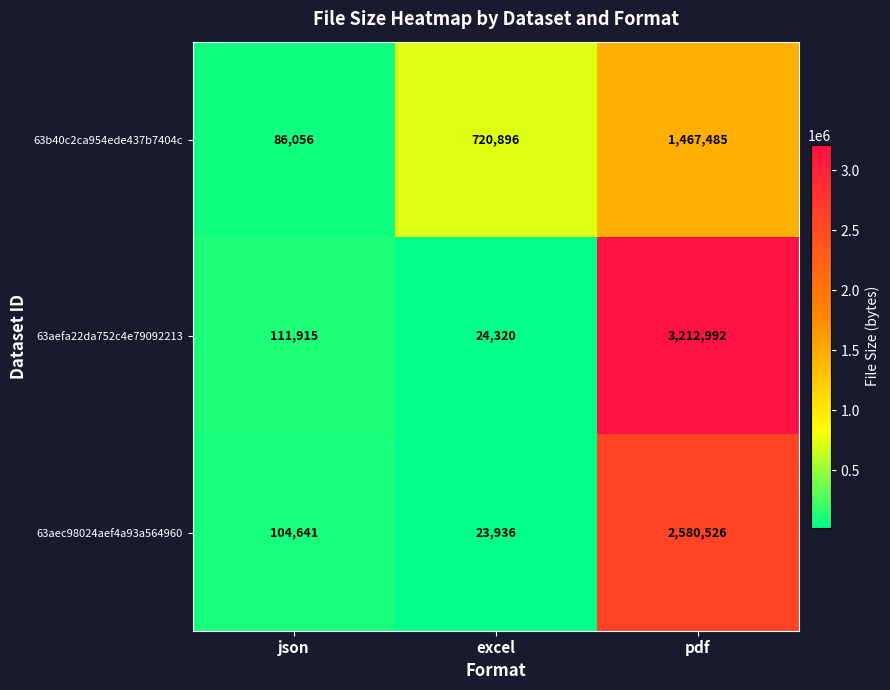

Reading left to right, list all the values displayed in this chart.

63b40c2ca954ede437b7404c: 86056	720896	1467485
63aefa22da752c4e79092213: 111915	24320	3212992
63aec98024aef4a93a564960: 104641	23936	2580526